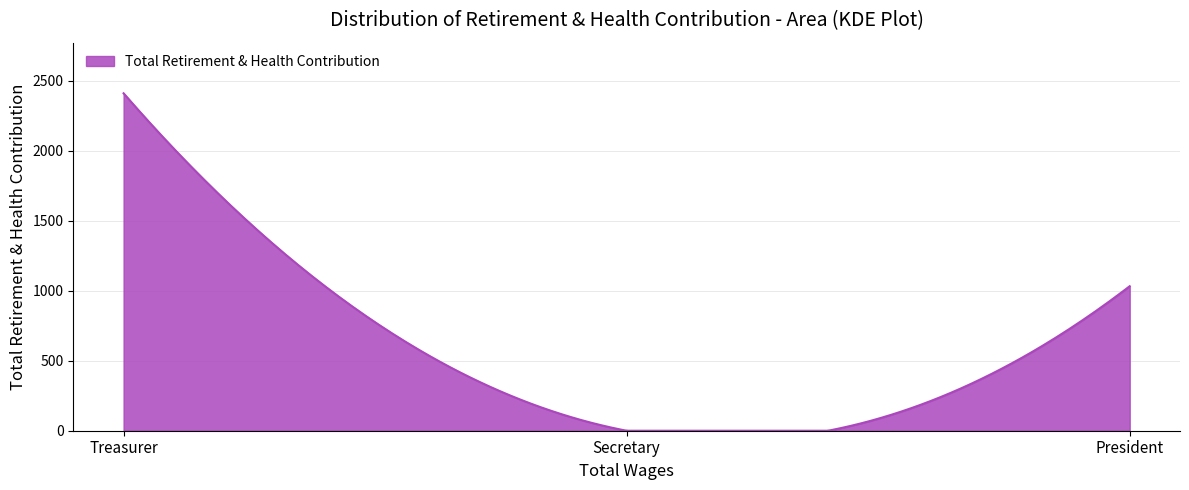

What is the greatest value displayed?

2412.0